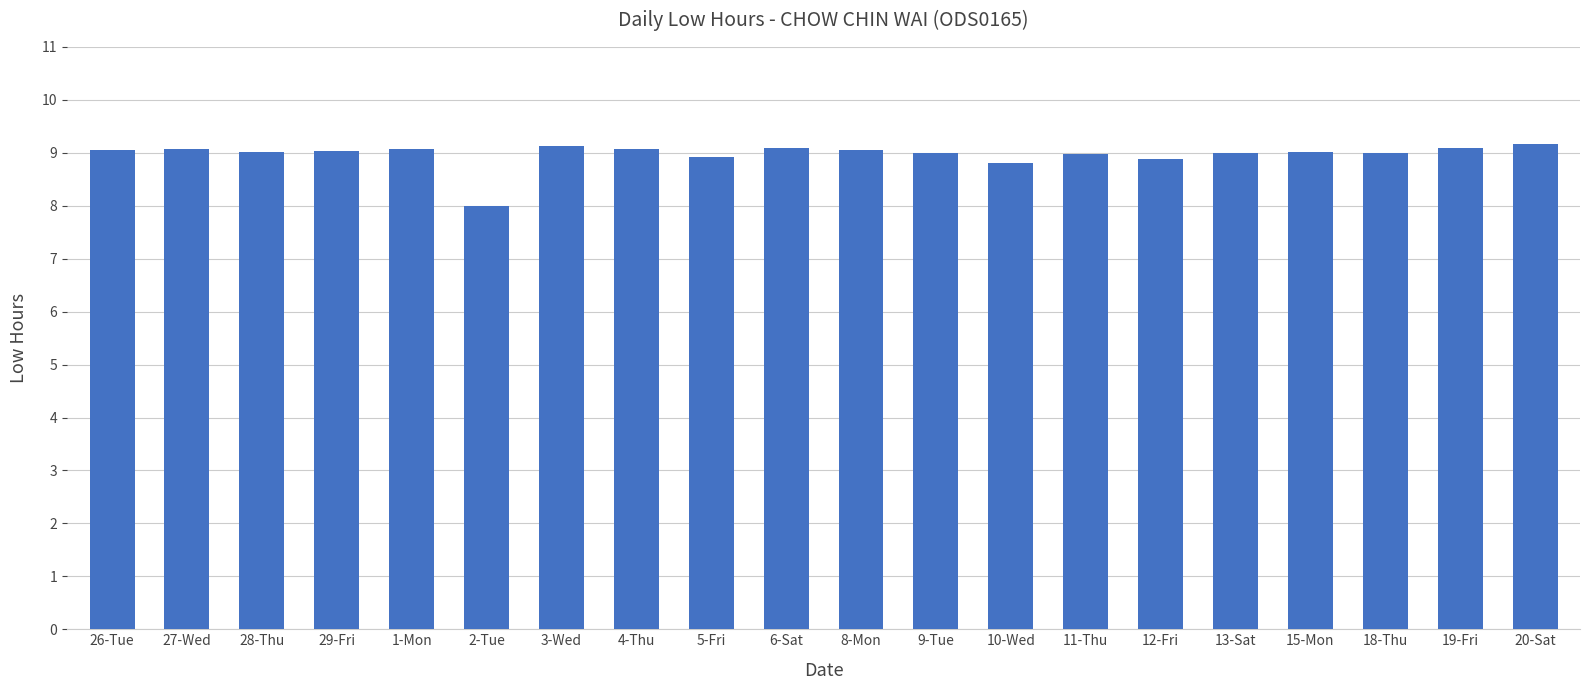

Read the value at 5-Fri.

8.9